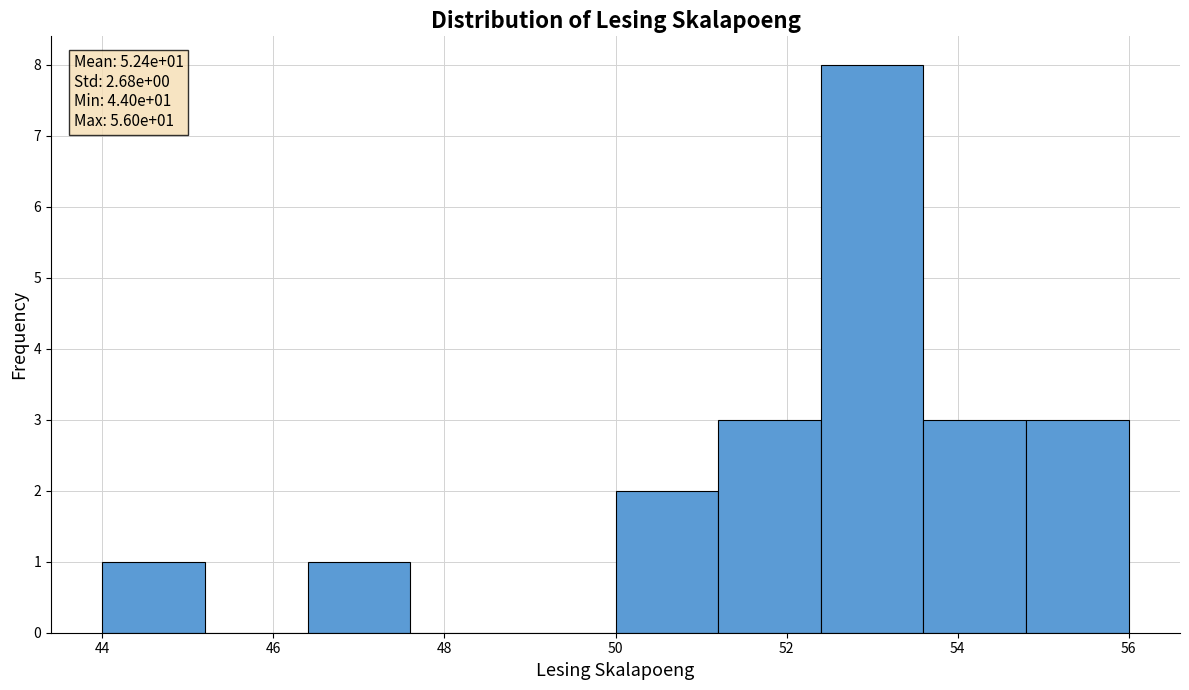

Over which range of the x-axis is the bar tallest?

52.4 to 53.6